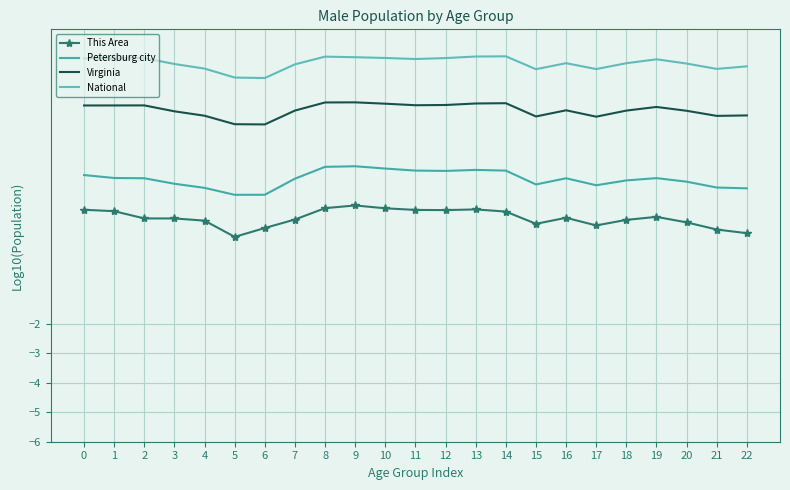

True or false: Virginia and Petersburg city intersect in this chart.

False